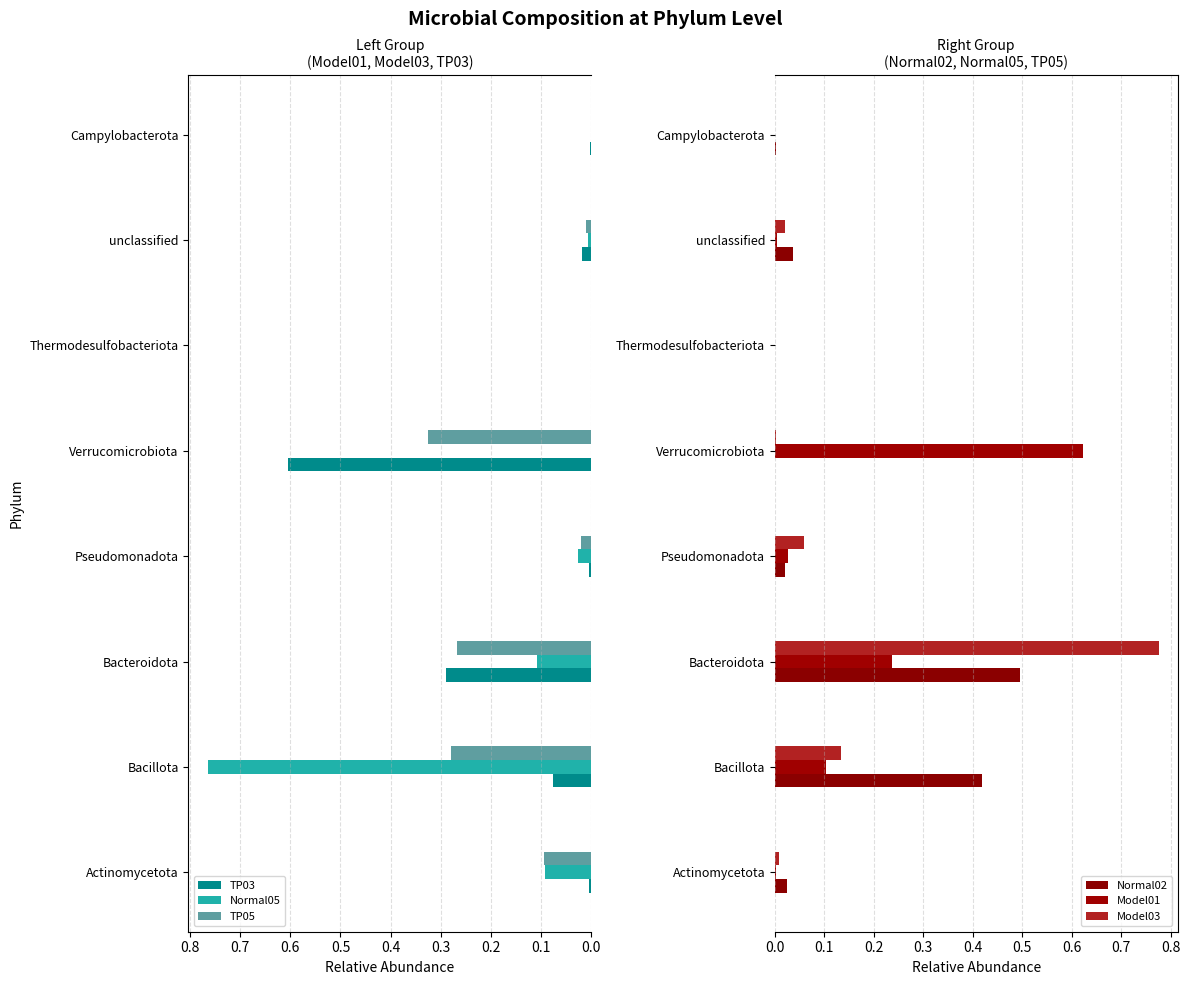

What is the average value of the Model03 series?

0.1